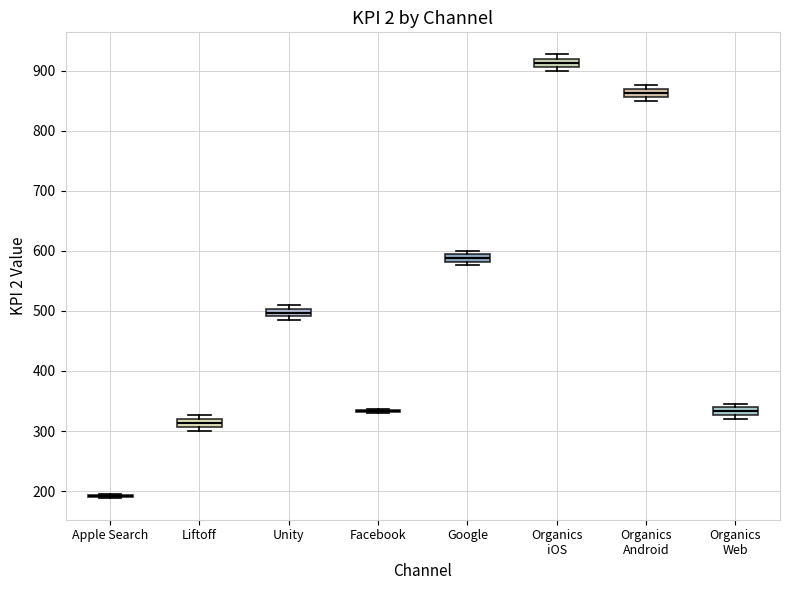

Where is the lower edge of the box for Organics Android on the y-axis? The values are not printed on the chart, so give them approximately, as read against the axis.

860